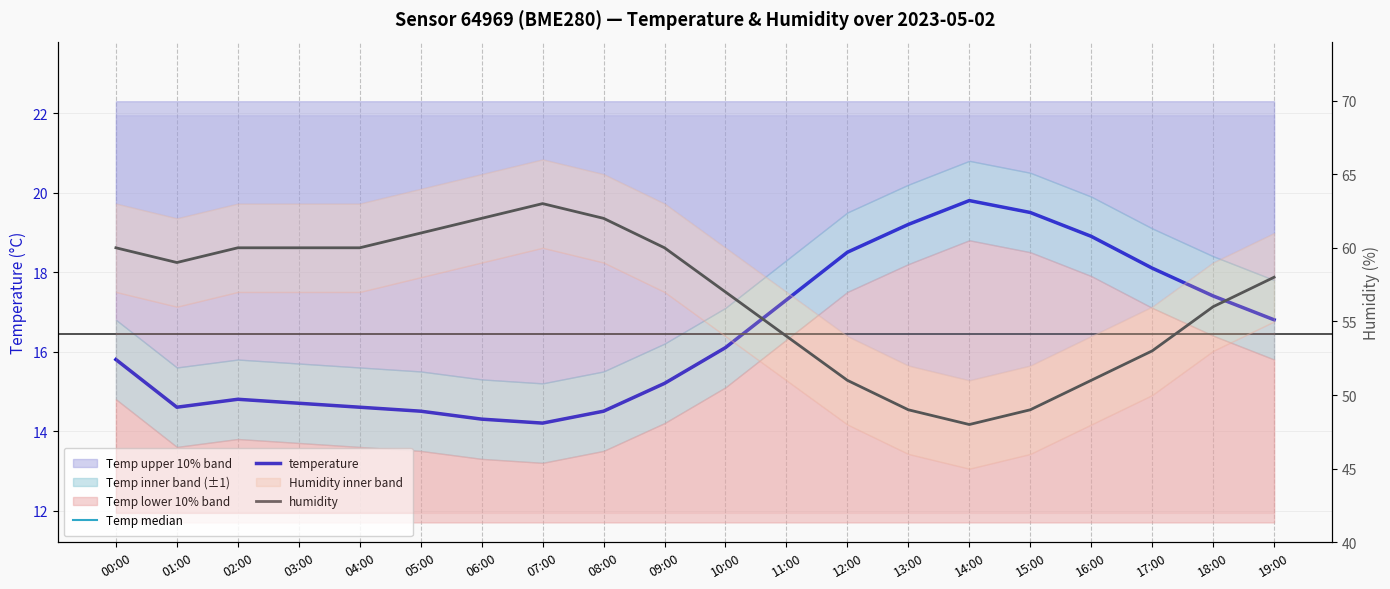

What is the label of the 18th point from the left?

17:00